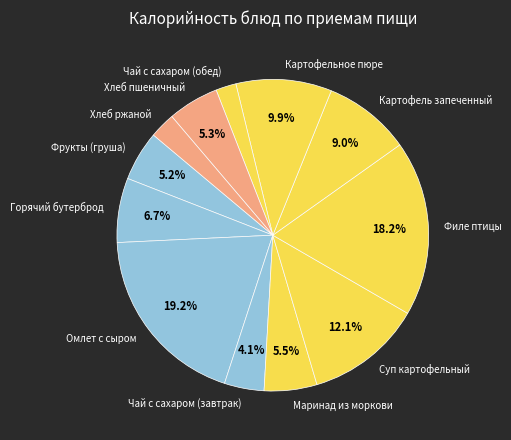

Which category has the smallest portion of the pie?

Чай с сахаром (обед)